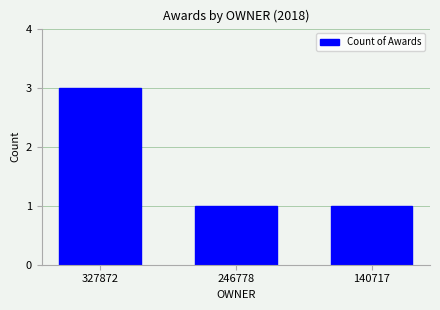

Reading left to right, list all the values displayed in this chart.

327872=3	246778=1	140717=1